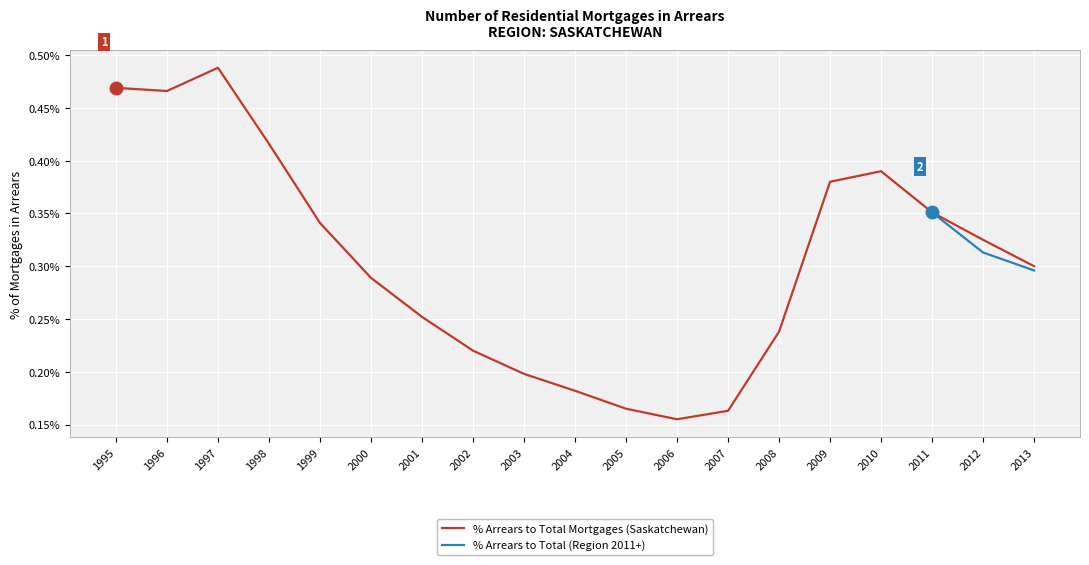

Is the value of % Arrears to Total (Region 2011+) at 1999 greater than the value of % Arrears to Total Mortgages (Saskatchewan) at 2006?

No